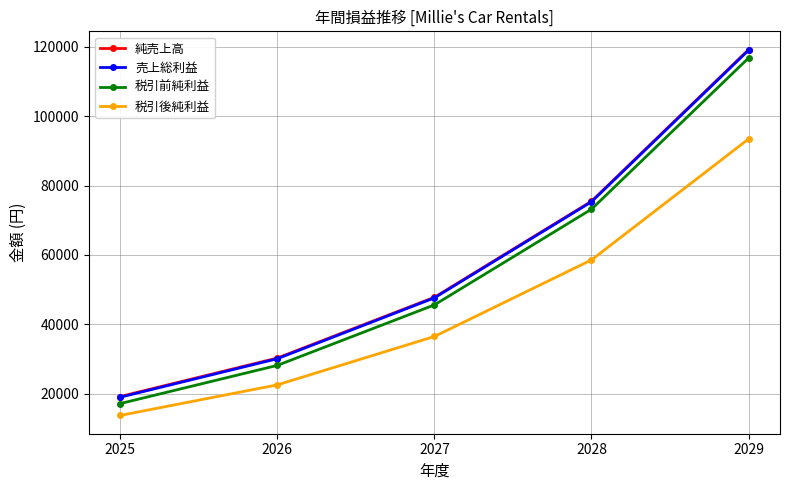

What is the value of the 税引後純利益 point at the 3rd from the left?

36452.4